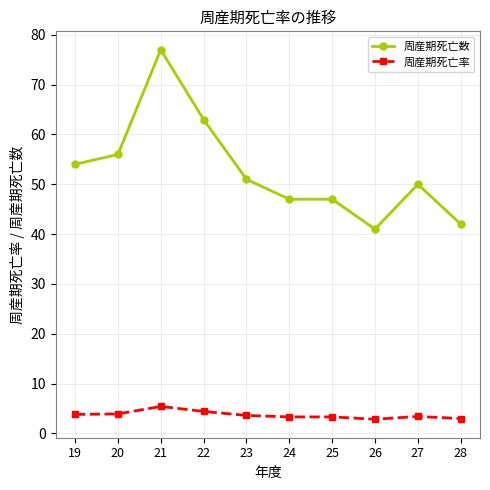

The value of 周産期死亡数 at 25 is 81.4. True or false?

False